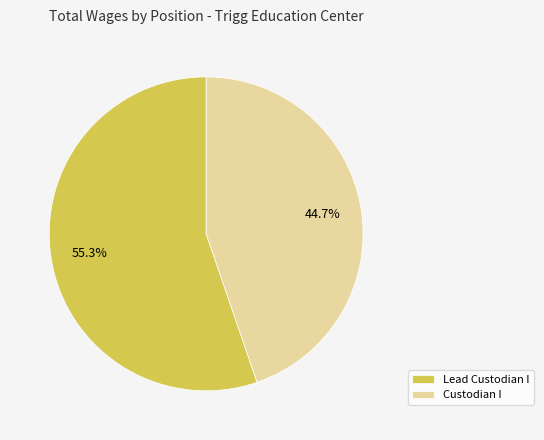

Does any single category account for the majority?

Yes